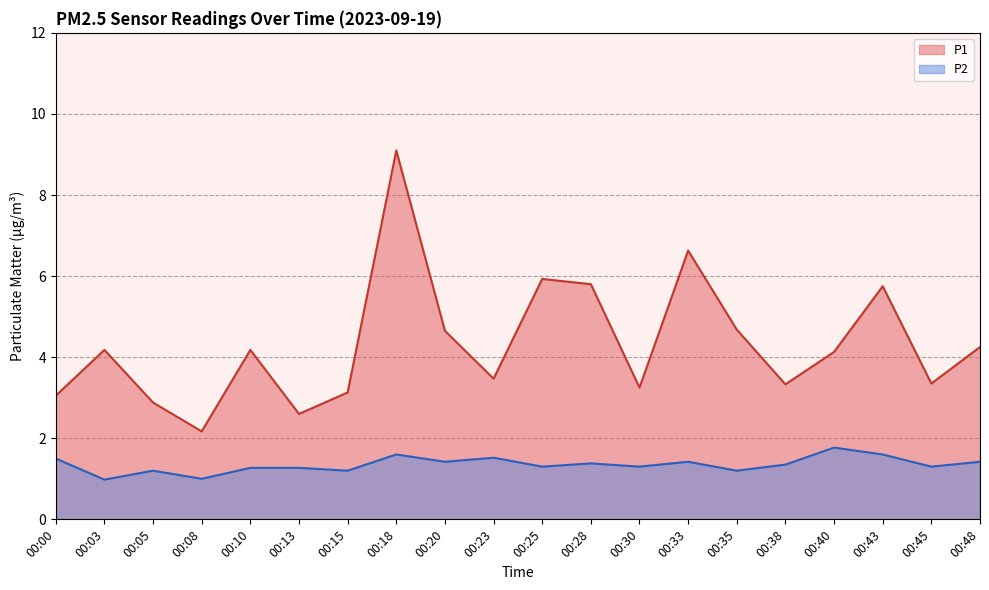

What are all the series names shown in the legend?

P1, P2